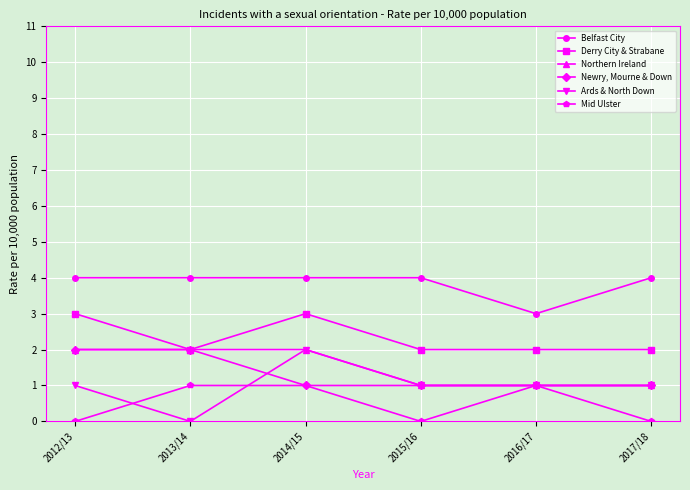

How many distinct data groups are displayed?

6